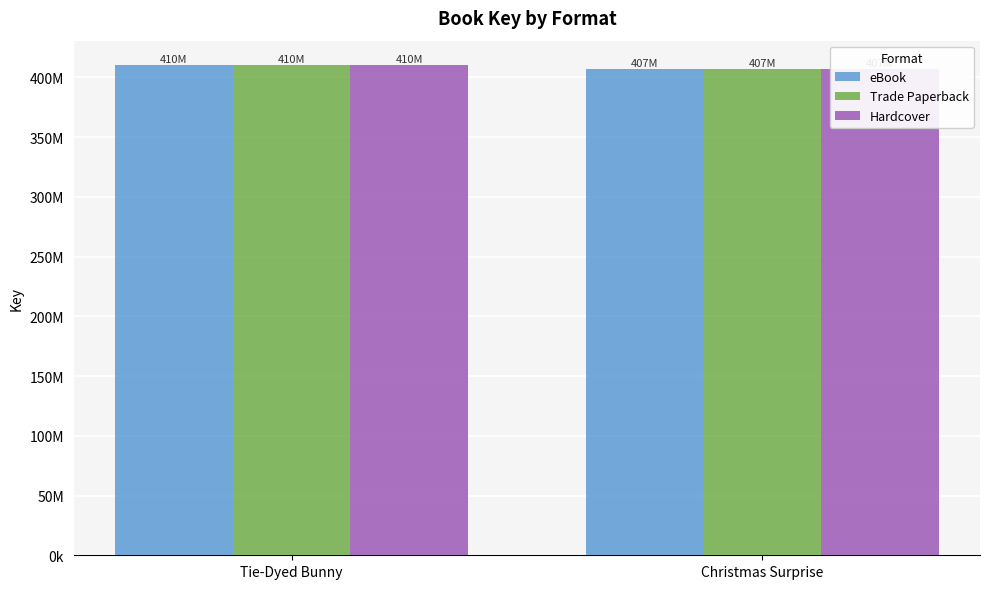

The eBook series shows 410311666 at Tie-Dyed Bunny. True or false?

True